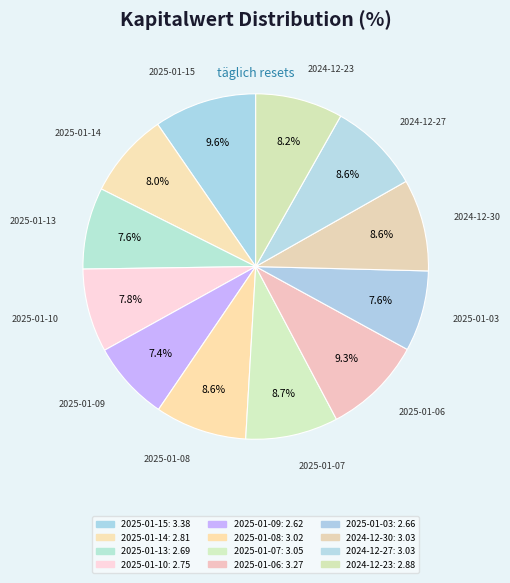

How many slices are in this pie chart?

12